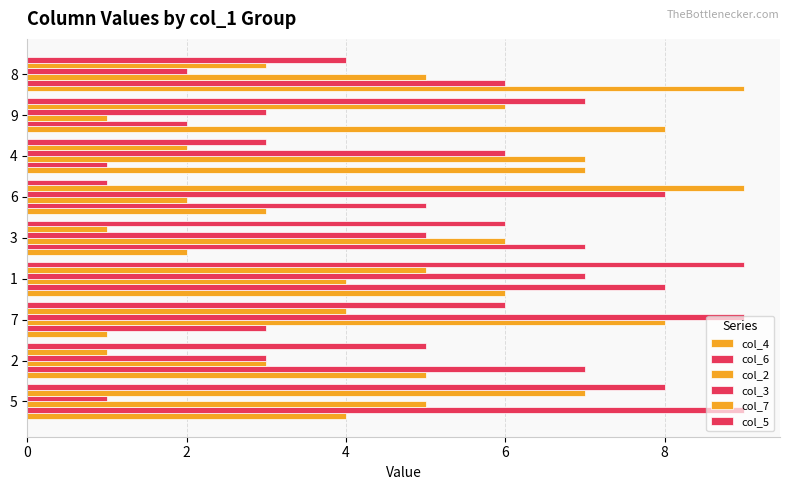

Which series has the largest total across all categories?

col_5